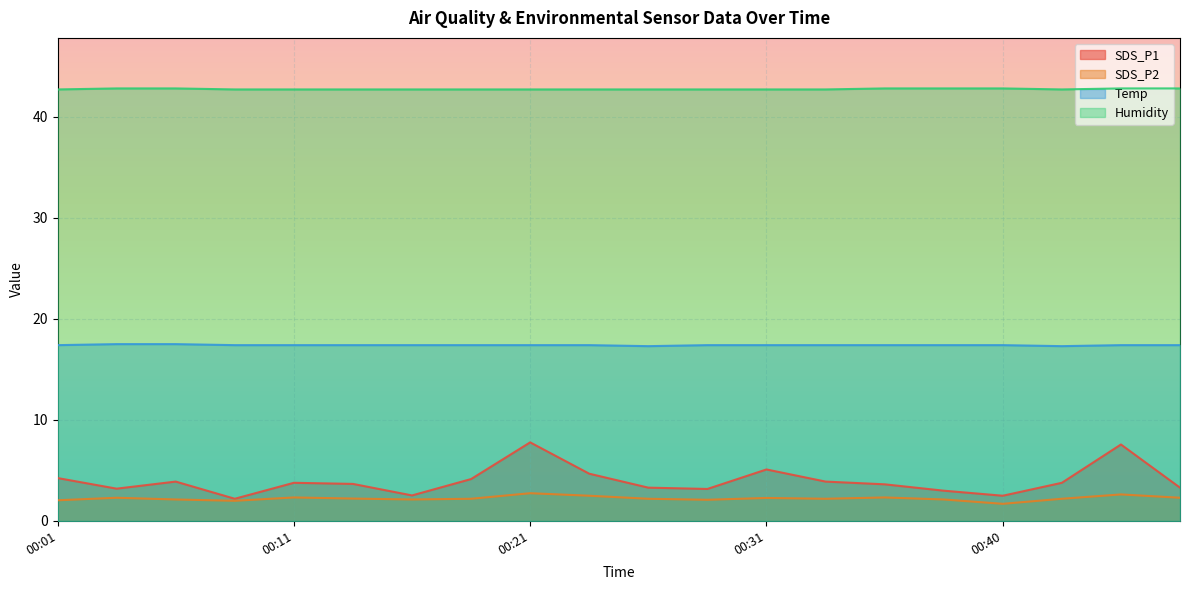

What is the value of the Humidity point at the 7th from the left?

42.7